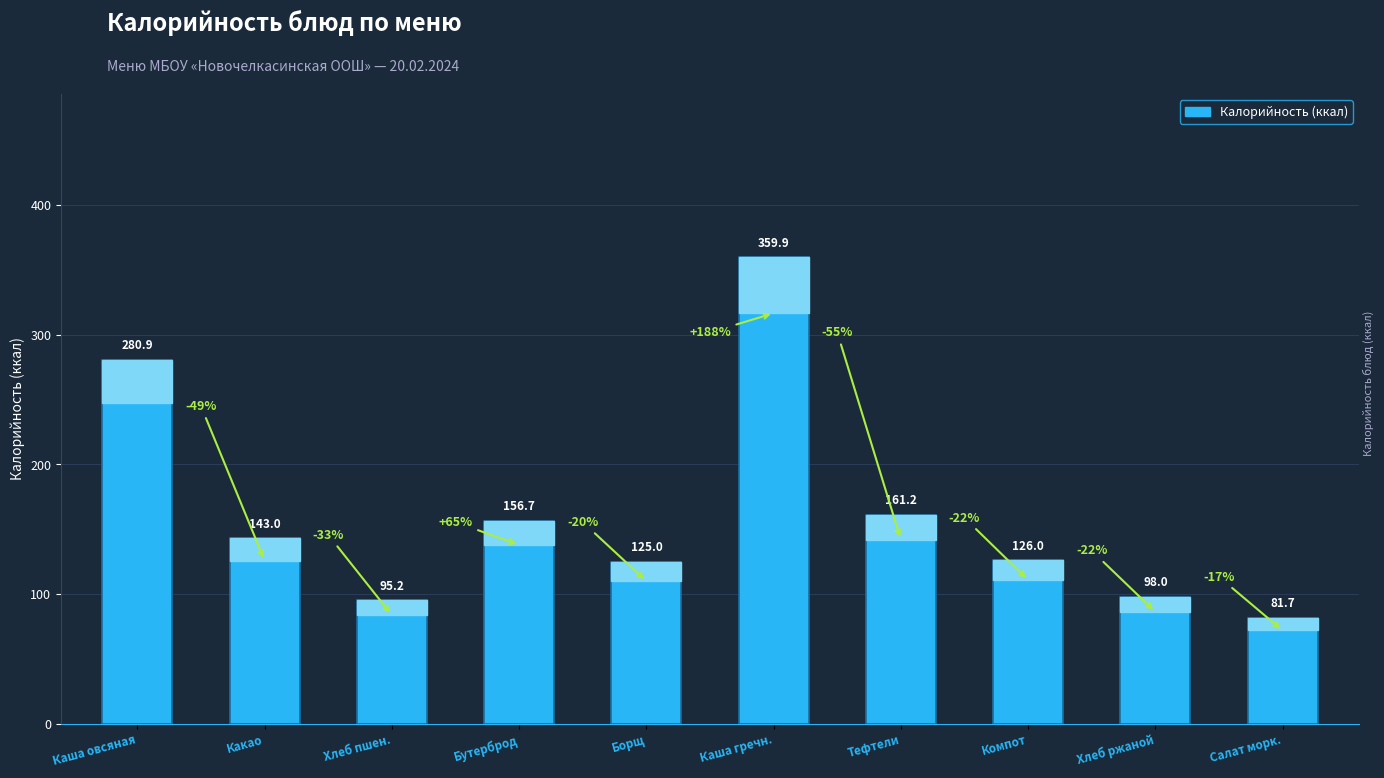

What is the value of the 9th bar from the left?

98.0